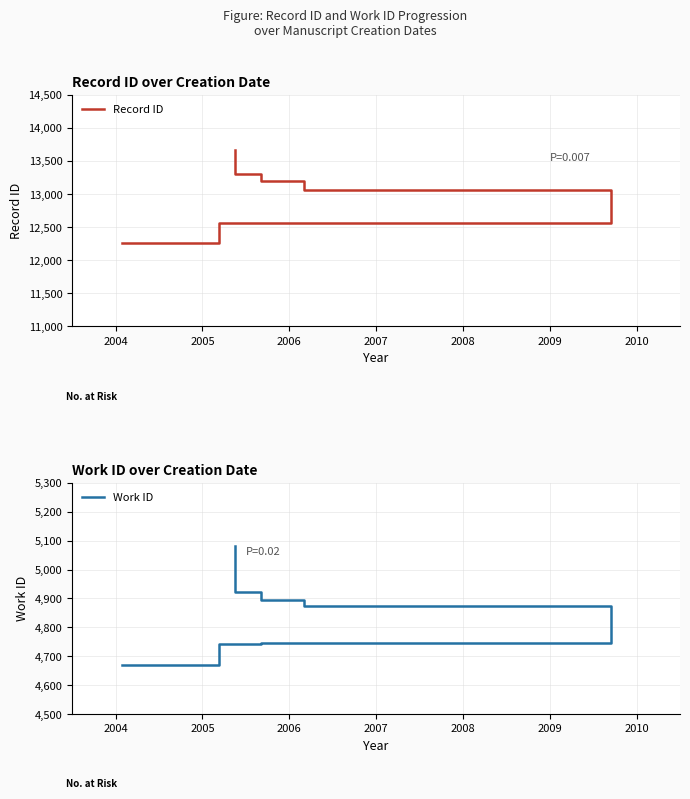

Reading left to right, what are all the values shown in this chart?

Record ID: 12268	12559	12565	13043	13059	13063	13067	13198	13305	13669
Work ID: 4671	4743	4745	4875	4875	4875	4875	4893	4923	5081